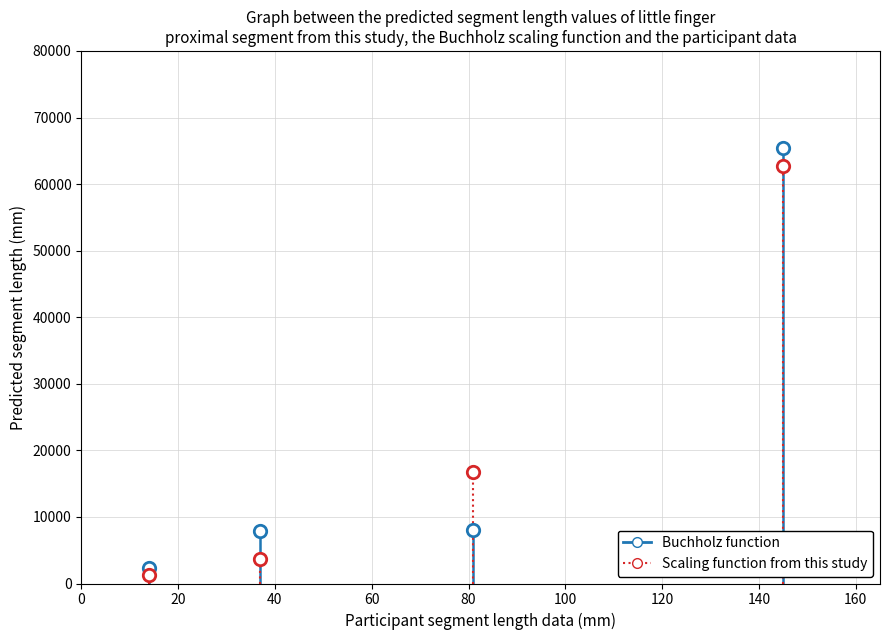

How many points are shown in the scatter plot?

8